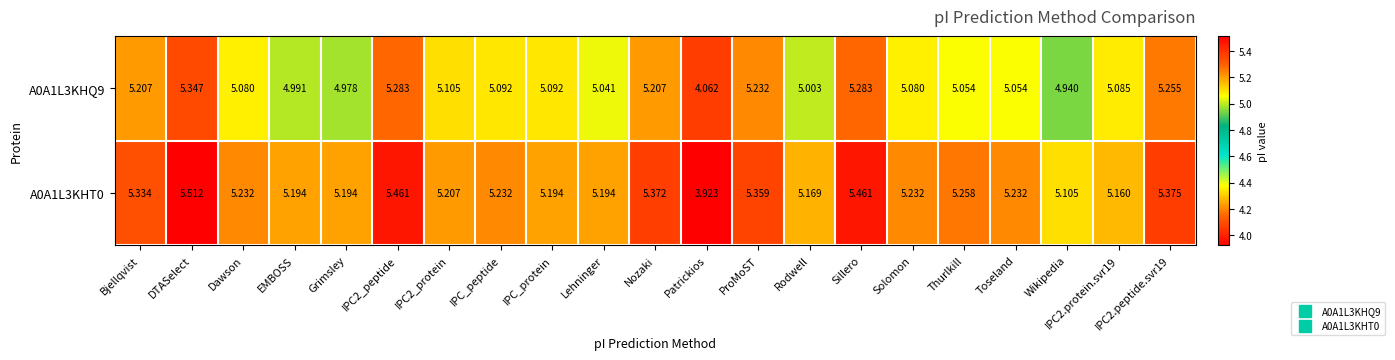

Is the value of A0A1L3KHQ9 at IPC2.protein.svr19 greater than the value of A0A1L3KHT0 at IPC_peptide?

No